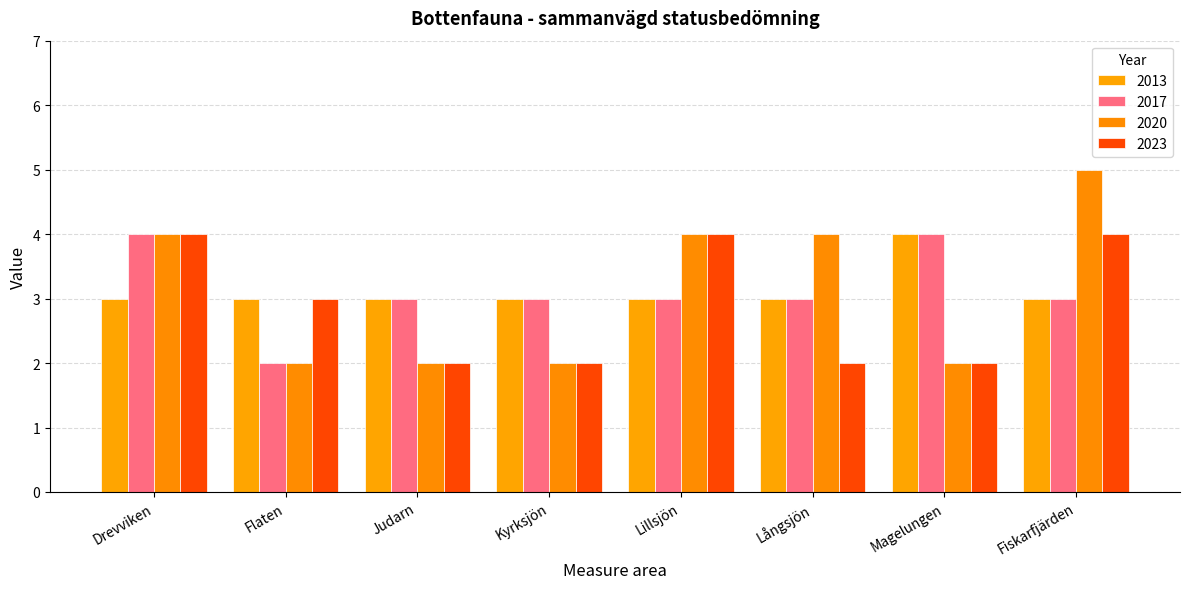

Reading right to left, list all the values displayed in this chart.

2013: 3	4	3	3	3	3	3	3
2017: 3	4	3	3	3	3	2	4
2020: 5	2	4	4	2	2	2	4
2023: 4	2	2	4	2	2	3	4